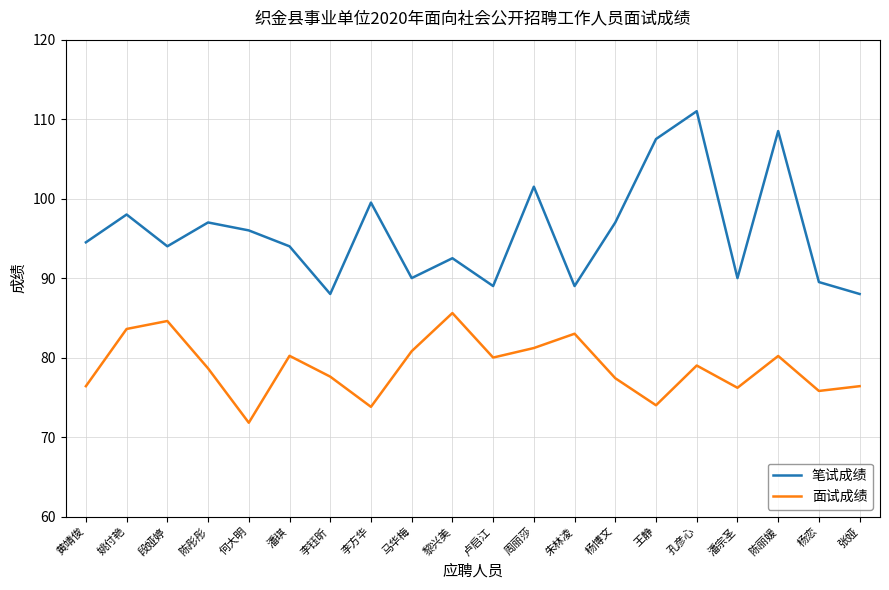

What is the sum of all 面试成绩 values?

1576.3